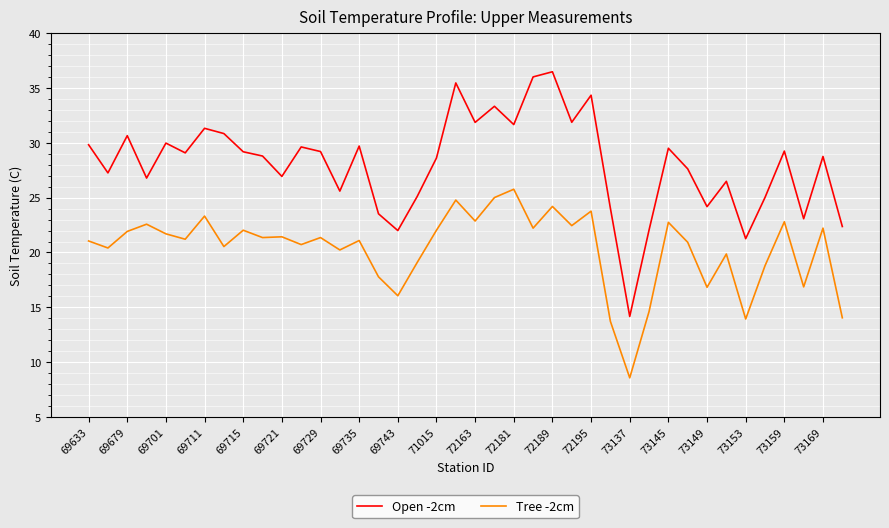

True or false: Open -2cm and Tree -2cm cross at least once.

False